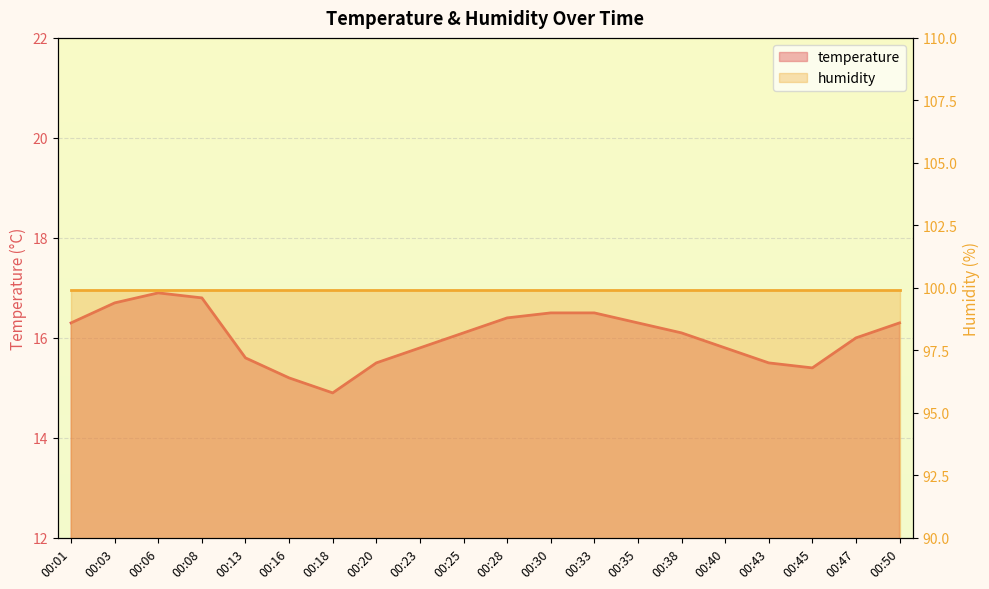

What is the value of the 8th point from the left?

15.5